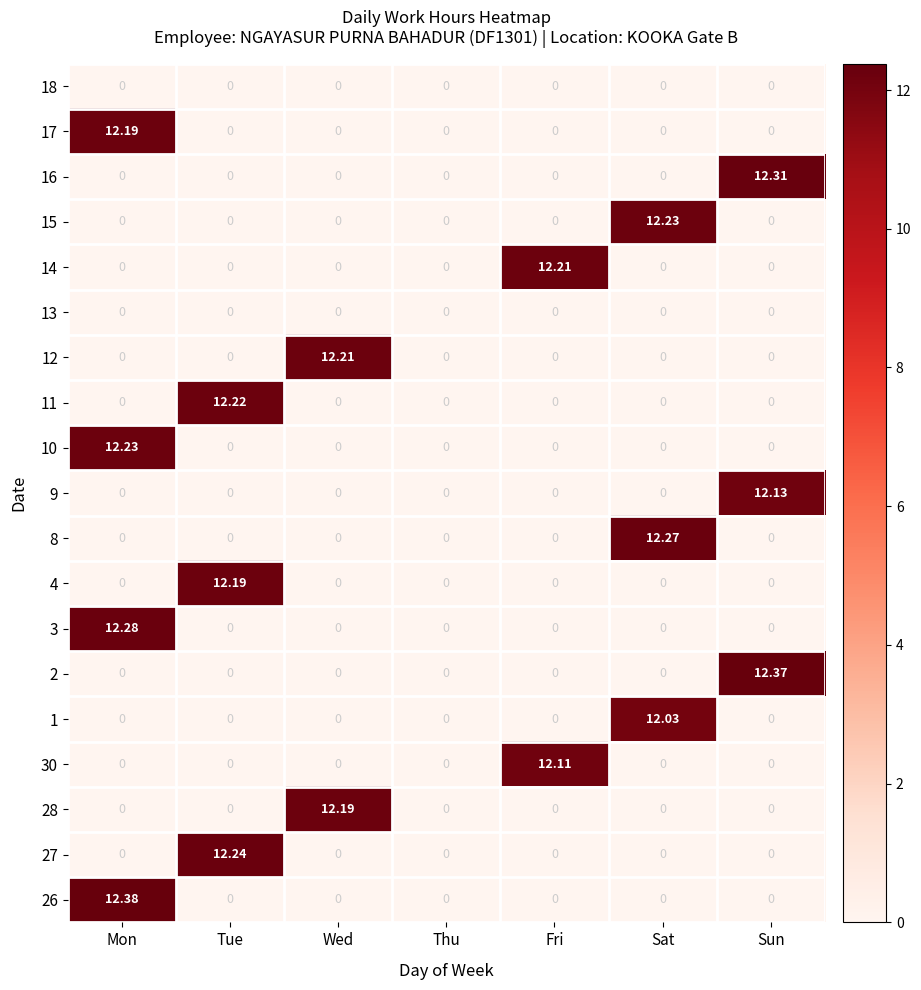

What is the difference between the highest and lowest values at Sat?

12.3